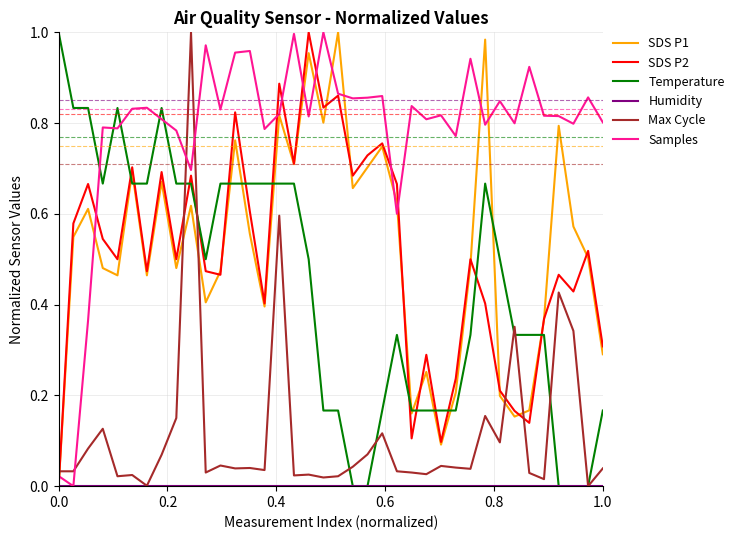

True or false: Max Cycle and Samples cross at least once.

True